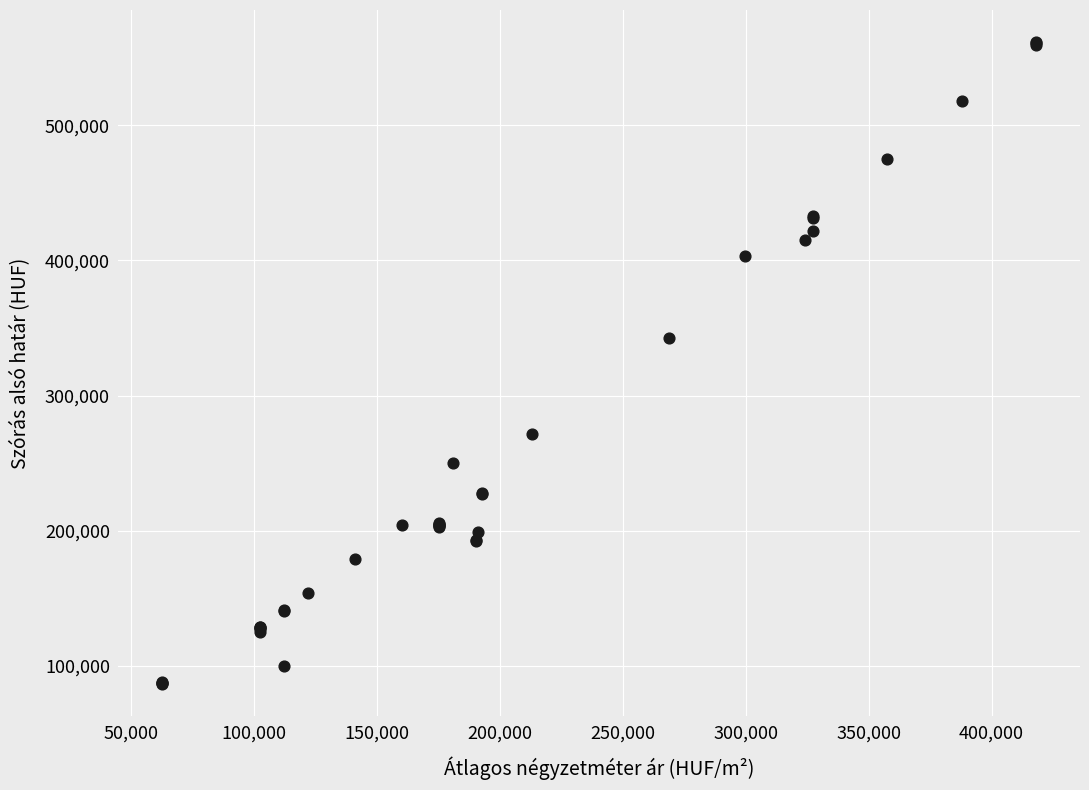

What Y value in the scatter plot is closest to 324060?

342685